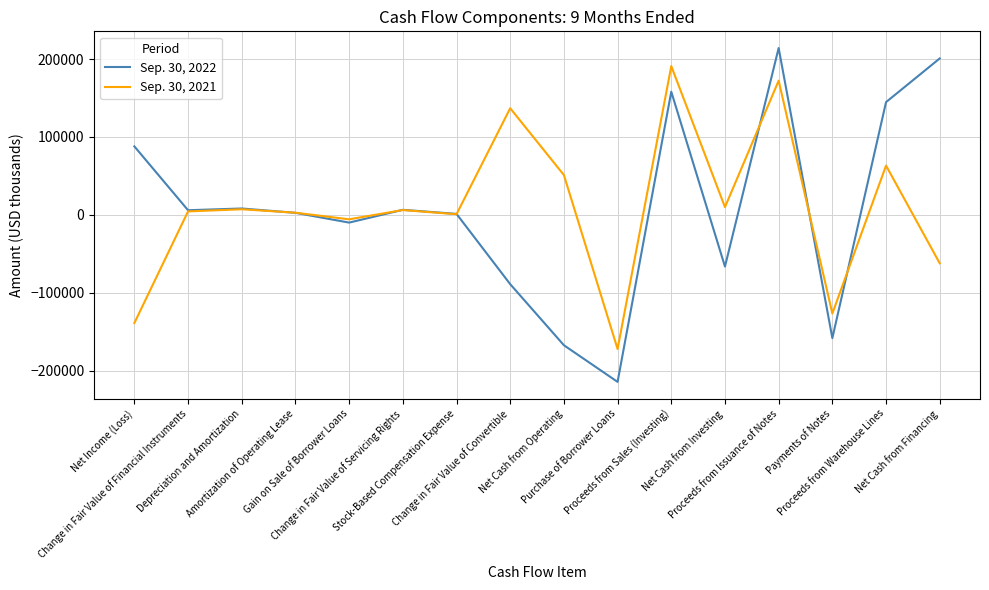

Does the chart have visible grid lines?

Yes